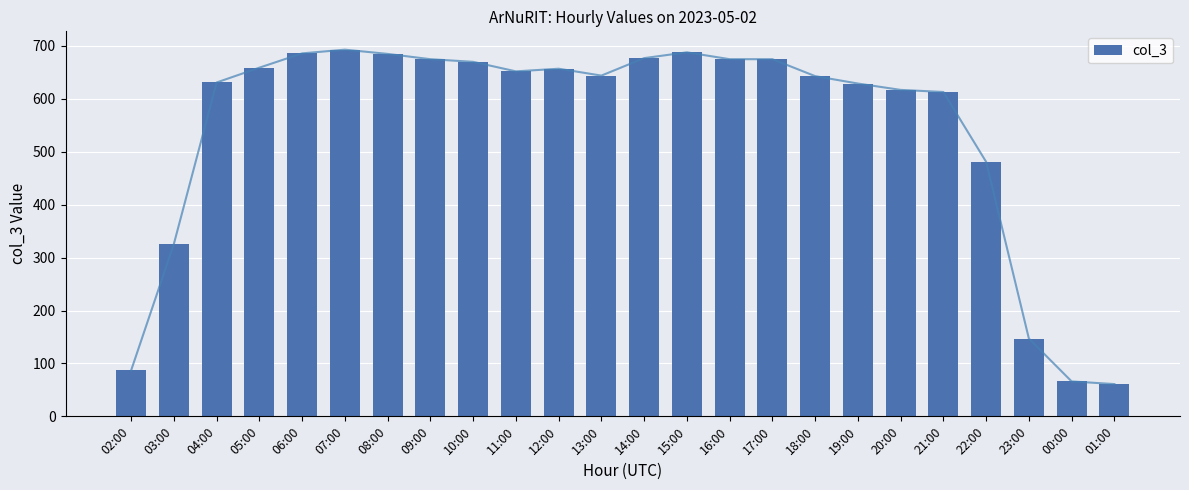

Which has a higher value, 16:00 or 11:00?

16:00